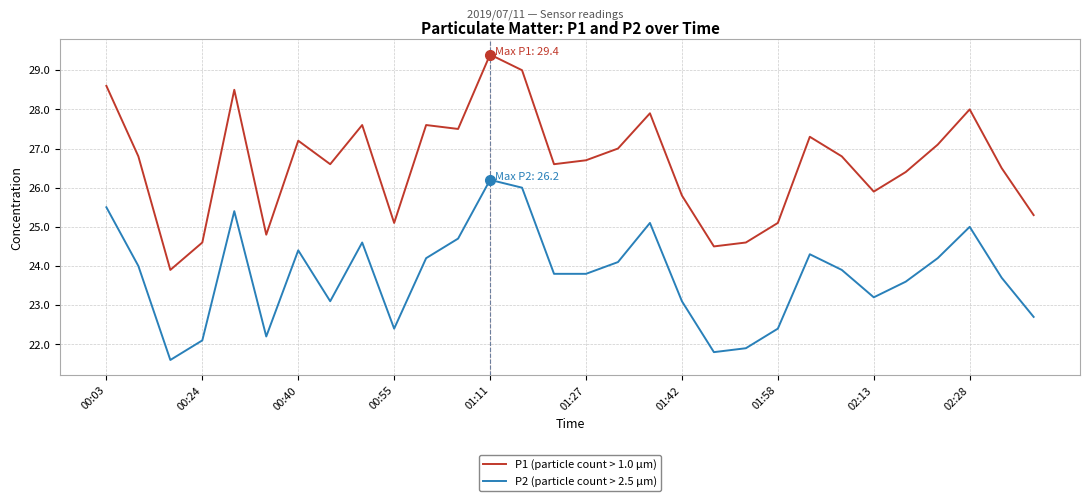

What is the highest value of the P2 (particle count > 2.5 µm) series?

26.2